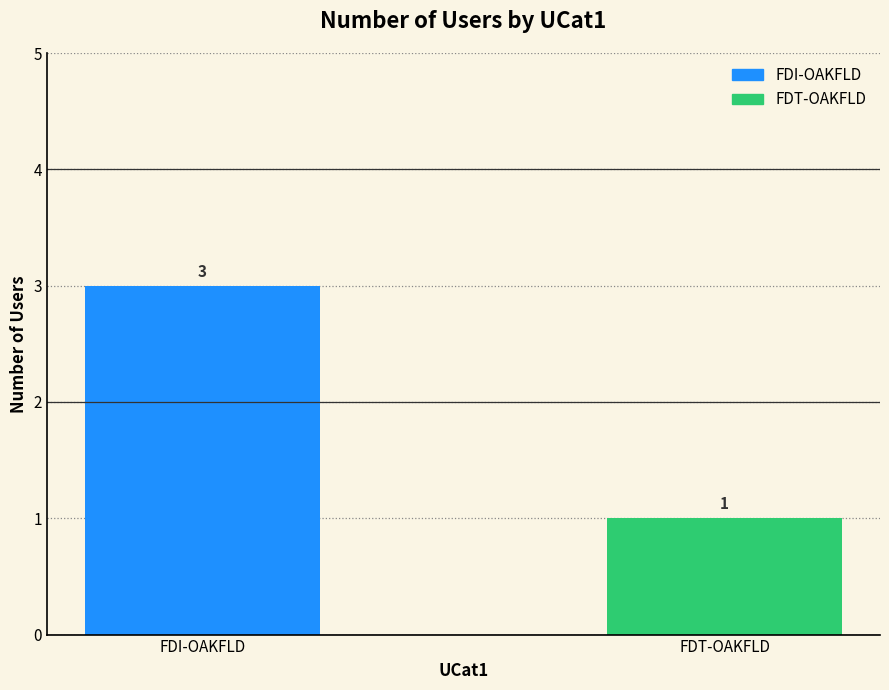

List the labels in order of value, largest first.

FDI-OAKFLD, FDT-OAKFLD